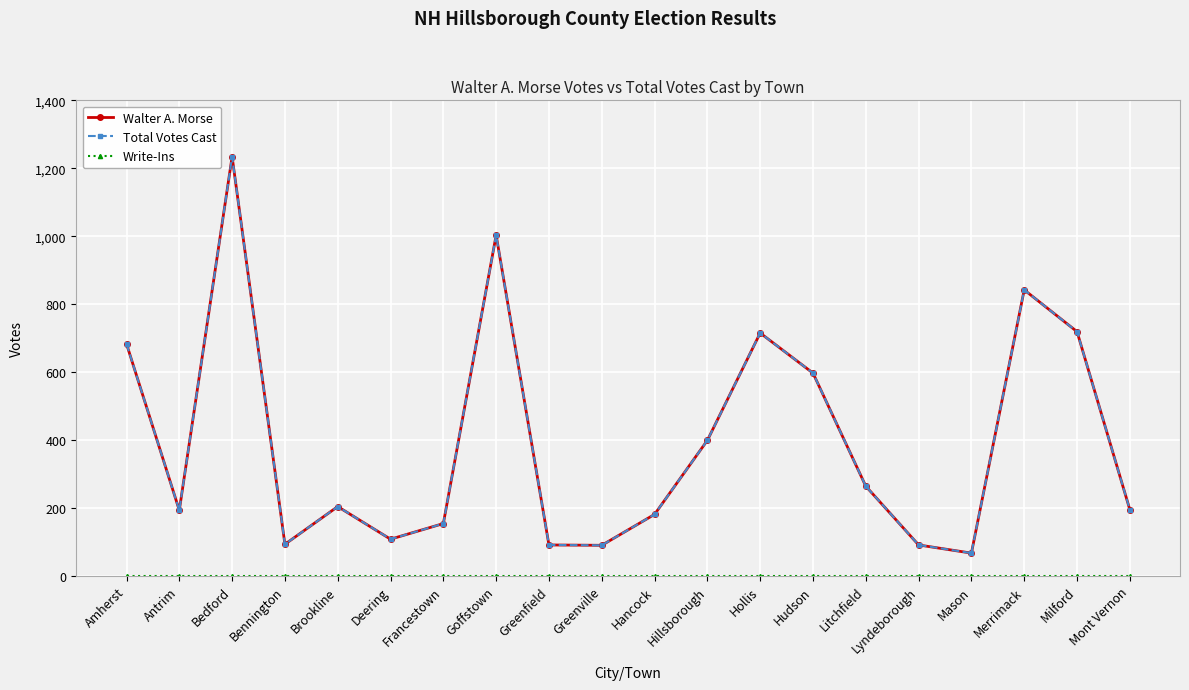

Reading left to right, transcribe all the data shown in this chart.

Walter A. Morse: 683	193	1234	93	204	108	154	1003	91	90	181	399	715	597	264	91	67	842	719	195
Total Votes Cast: 683	193	1234	93	204	108	154	1003	91	90	181	399	715	597	264	91	67	842	719	195
Write-Ins: 0	0	0	0	0	0	0	0	0	0	0	0	0	0	0	0	0	0	0	0